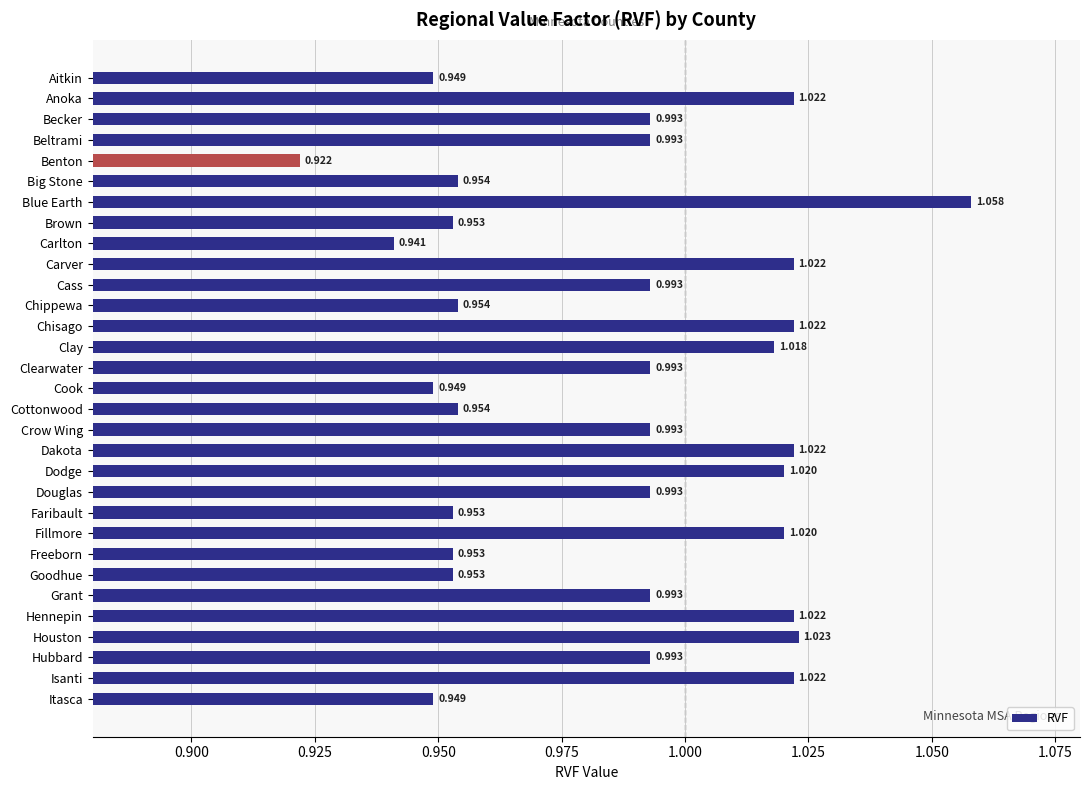

Which label corresponds to the smallest value in the chart?

Benton